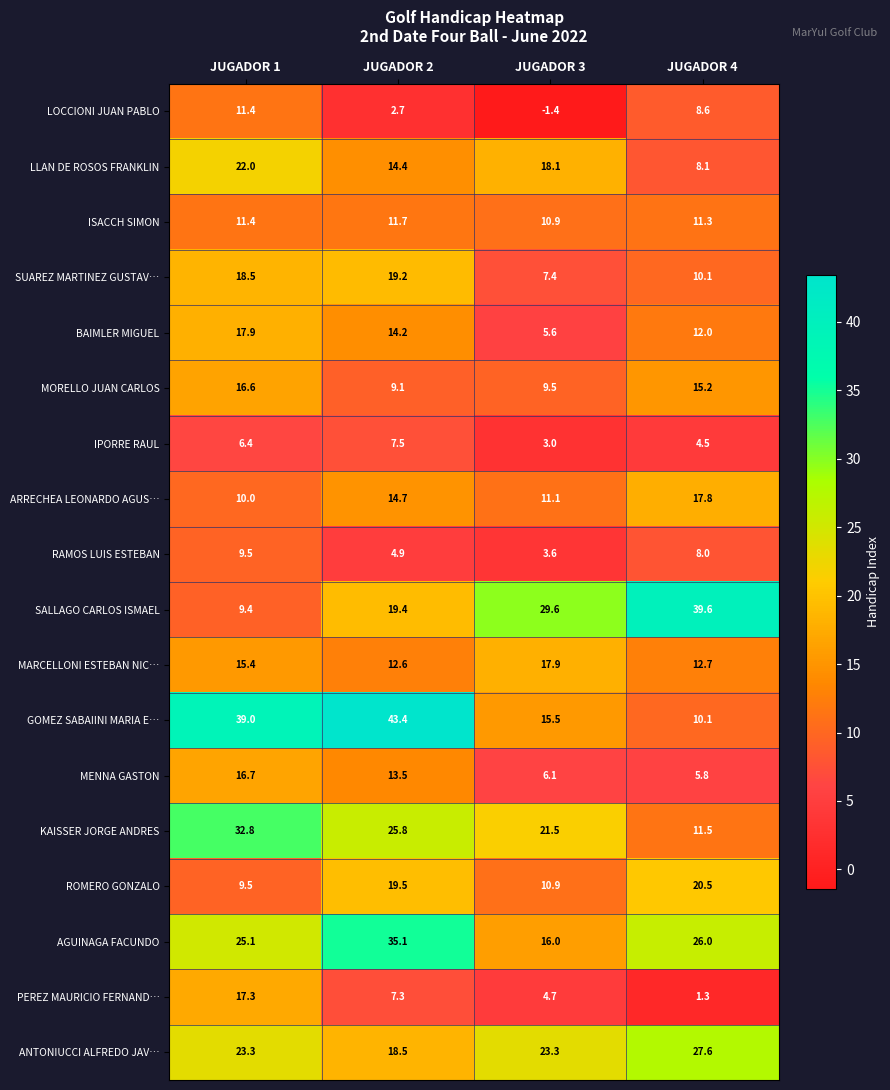

What is the sum of all MARCELLONI ESTEBAN NIC… values?

58.6